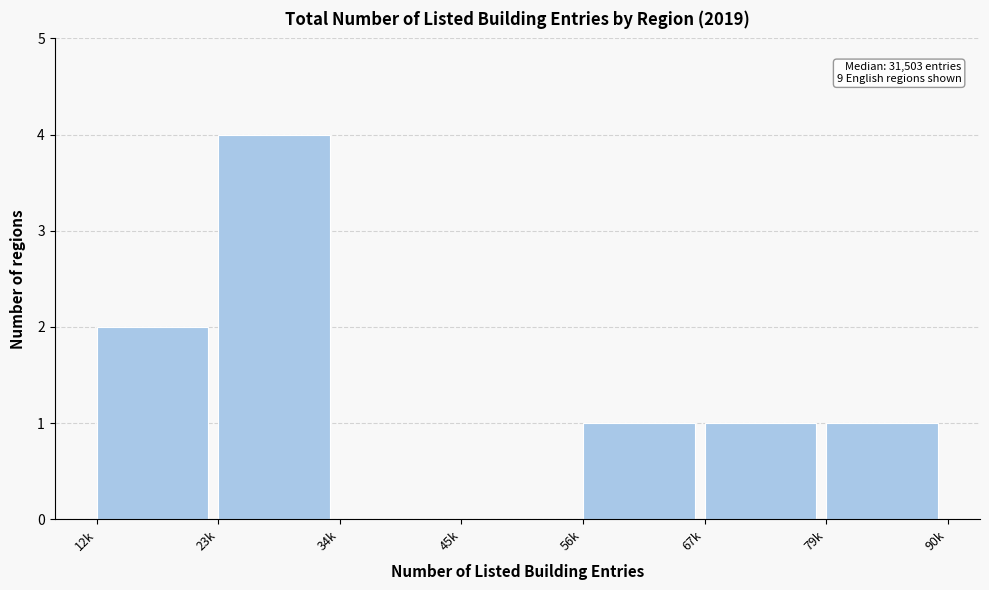

Reading left to right, extract all data points from this chart.

12k=2	23k=4	34k=0	45k=0	56k=1	67k=1	79k=1